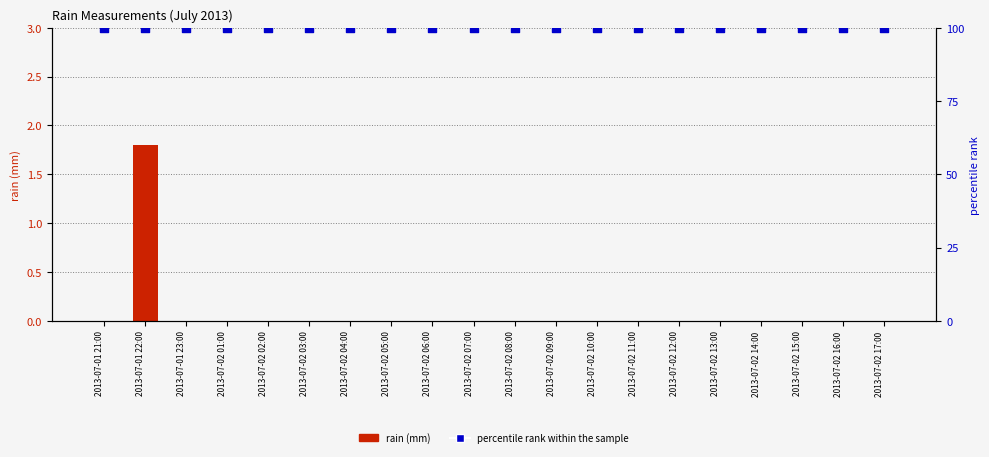

What are all the series names shown in the legend?

rain, percentile rank within the sample